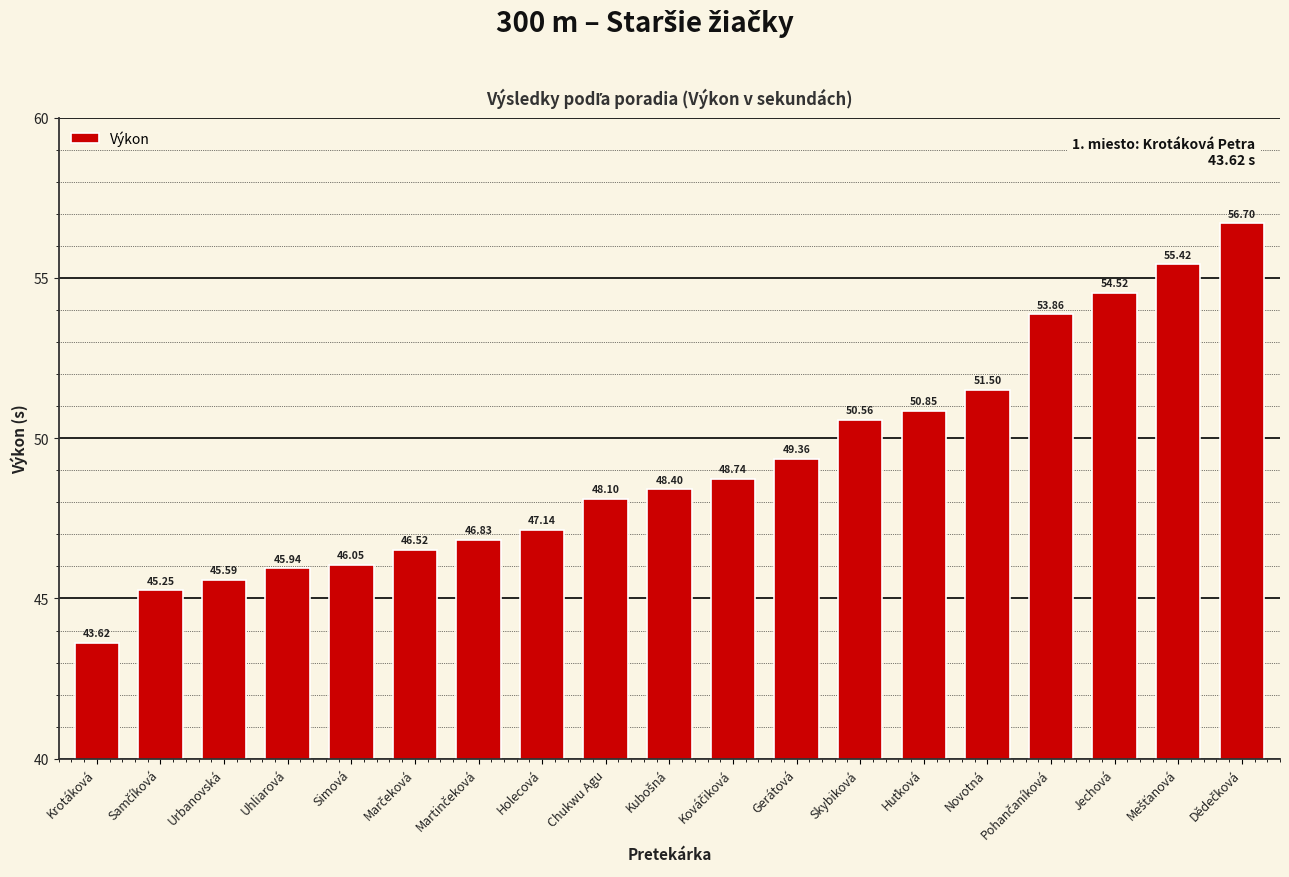

Are the bars horizontal?

No